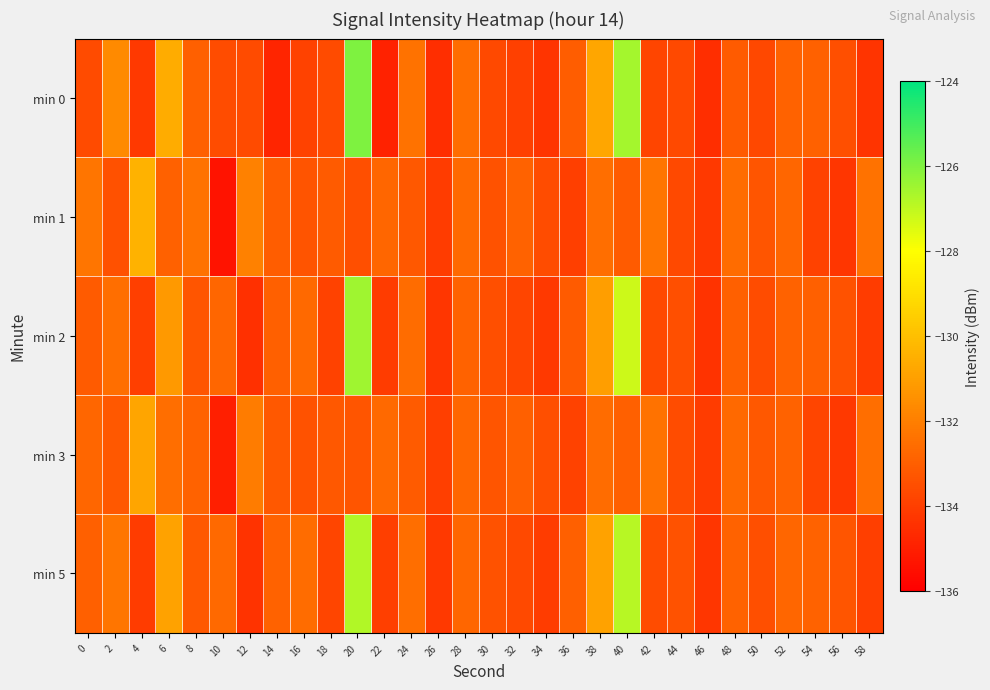

Reading left to right, transcribe all the data shown in this chart.

min 0: 0=-133.6	2=-131.6	4=-134.2	6=-130.6	8=-133.0	10=-133.6	12=-133.7	14=-134.8	16=-133.9	18=-133.6	20=-126.0	22=-134.9	24=-132.4	26=-134.5	28=-132.6	30=-133.7	32=-134.0	34=-134.4	36=-133.1	38=-130.8	40=-126.6	42=-133.8	44=-133.7	46=-134.5	48=-133.1	50=-133.7	52=-132.9	54=-132.9	56=-133.5	58=-134.3
min 1: 0=-132.3	2=-133.4	4=-130.4	6=-132.9	8=-132.4	10=-135.3	12=-132.0	14=-133.1	16=-133.4	18=-133.1	20=-133.5	22=-132.8	24=-133.2	26=-134.1	28=-132.7	30=-133.4	32=-132.9	34=-133.6	36=-134.0	38=-132.5	40=-133.1	42=-132.3	44=-133.7	46=-134.2	48=-132.6	50=-133.3	52=-132.8	54=-133.9	56=-134.3	58=-132.4
min 2: 0=-133.1	2=-132.5	4=-134.0	6=-131.2	8=-133.3	10=-132.8	12=-134.5	14=-133.0	16=-132.7	18=-133.9	20=-126.5	22=-134.1	24=-132.6	26=-134.3	28=-132.9	30=-133.5	32=-133.8	34=-134.2	36=-133.1	38=-131.0	40=-127.2	42=-133.7	44=-133.5	46=-134.4	48=-133.0	50=-133.6	52=-132.9	54=-133.0	56=-133.4	58=-134.1
min 3: 0=-132.8	2=-133.2	4=-130.8	6=-132.5	8=-132.9	10=-135.0	12=-132.1	14=-133.2	16=-133.4	18=-133.2	20=-133.3	22=-132.7	24=-133.1	26=-134.0	28=-132.8	30=-133.3	32=-133.0	34=-133.5	36=-133.9	38=-132.6	40=-133.0	42=-132.4	44=-133.6	46=-134.1	48=-132.7	50=-133.2	52=-132.9	54=-133.8	56=-134.2	58=-132.5
min 5: 0=-133.0	2=-132.3	4=-134.1	6=-130.9	8=-133.2	10=-132.7	12=-134.4	14=-132.9	16=-132.6	18=-133.8	20=-126.8	22=-134.0	24=-132.5	26=-134.2	28=-132.8	30=-133.4	32=-133.7	34=-134.1	36=-133.0	38=-130.9	40=-126.9	42=-133.6	44=-133.4	46=-134.3	48=-132.9	50=-133.5	52=-132.8	54=-132.9	56=-133.3	58=-134.0